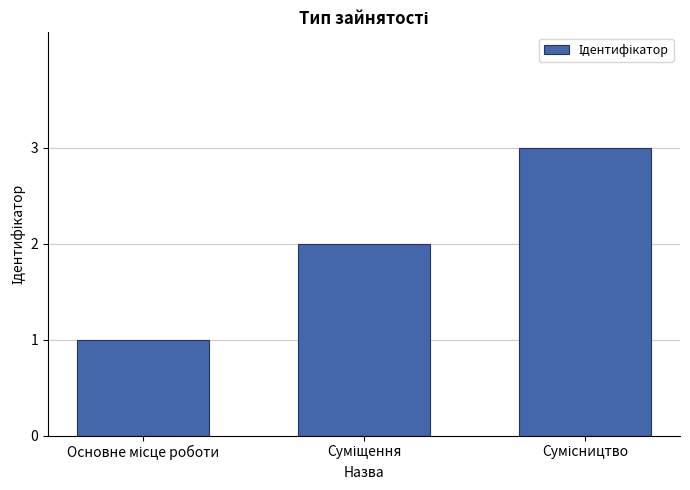

What is the maximum value shown in the chart?

3